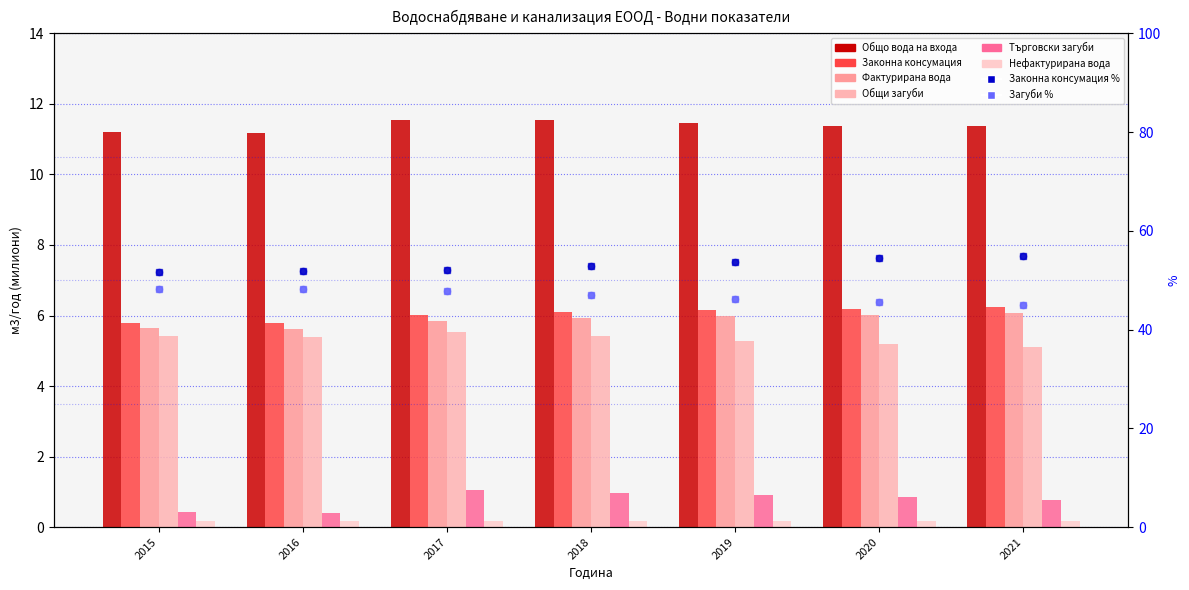

Which series reaches the minimum Y coordinate?

Нефактурирана вода (м3/год)